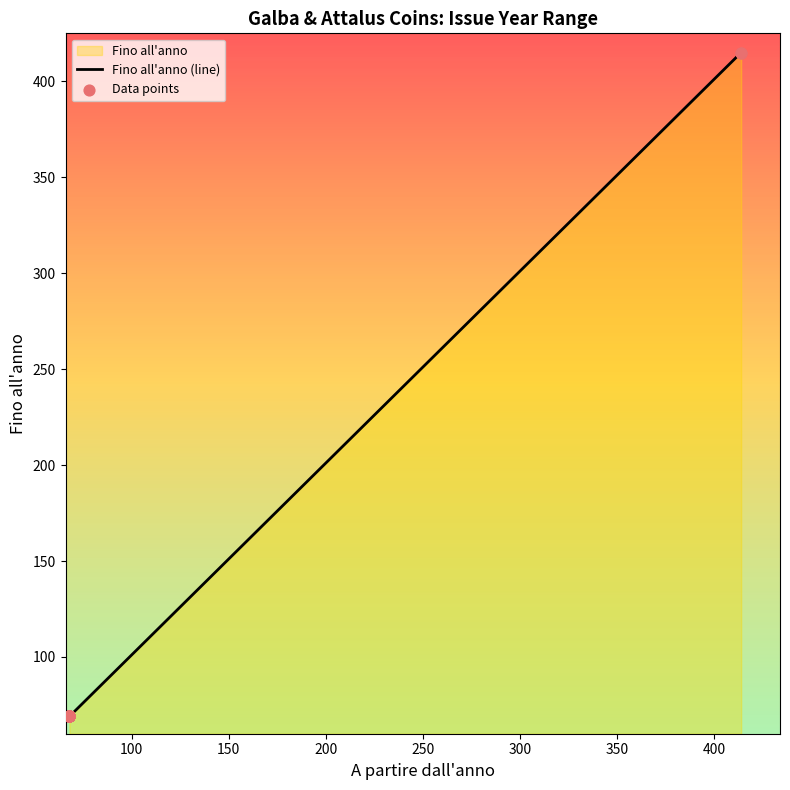

Which series has the largest total across all categories?

Fino all'anno (line)